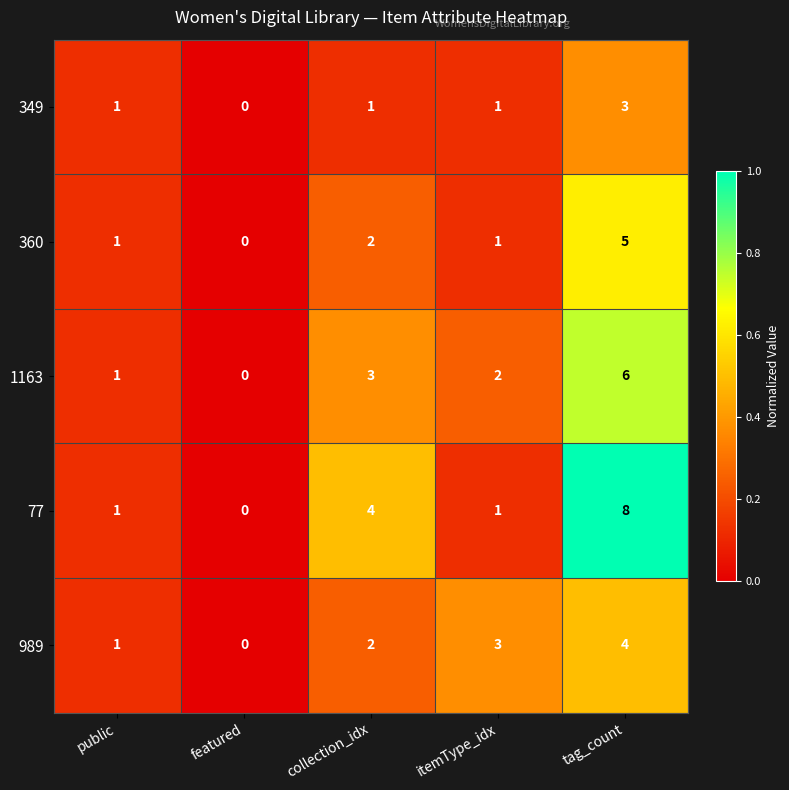

The 989 series shows 4 at itemType_idx. True or false?

False